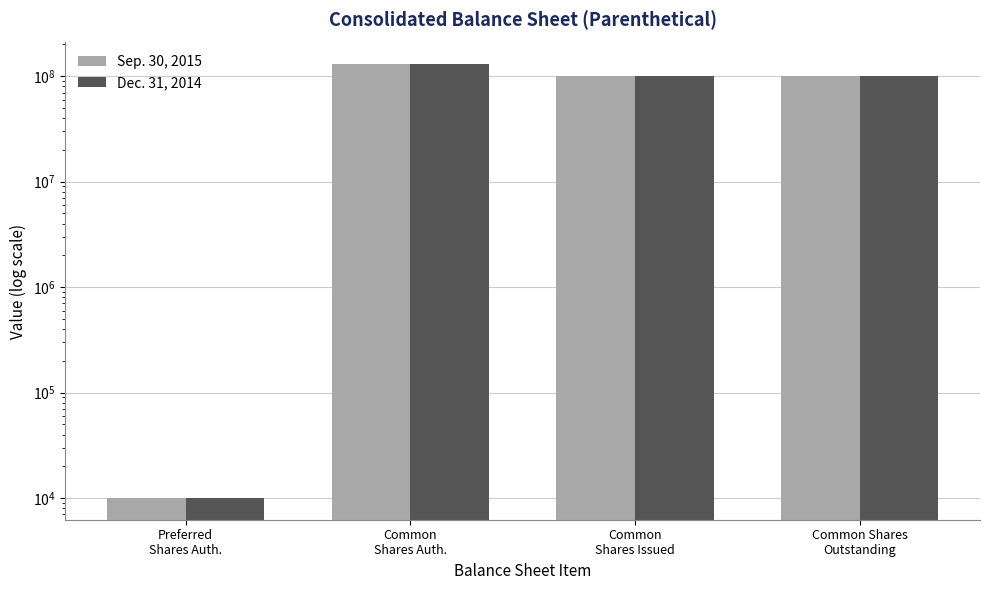

True or false: Dec. 31, 2014 has a value of 100472328 at Common Shares
Outstanding.

True